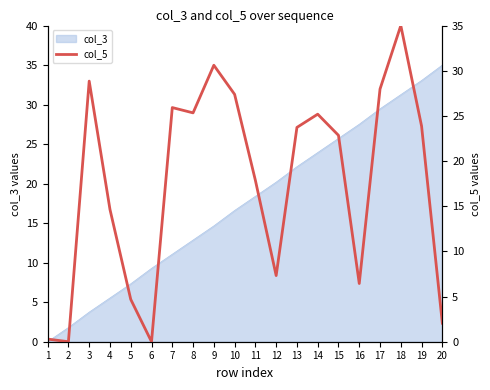

What is the sum of the values at 14 and 17?

53.2